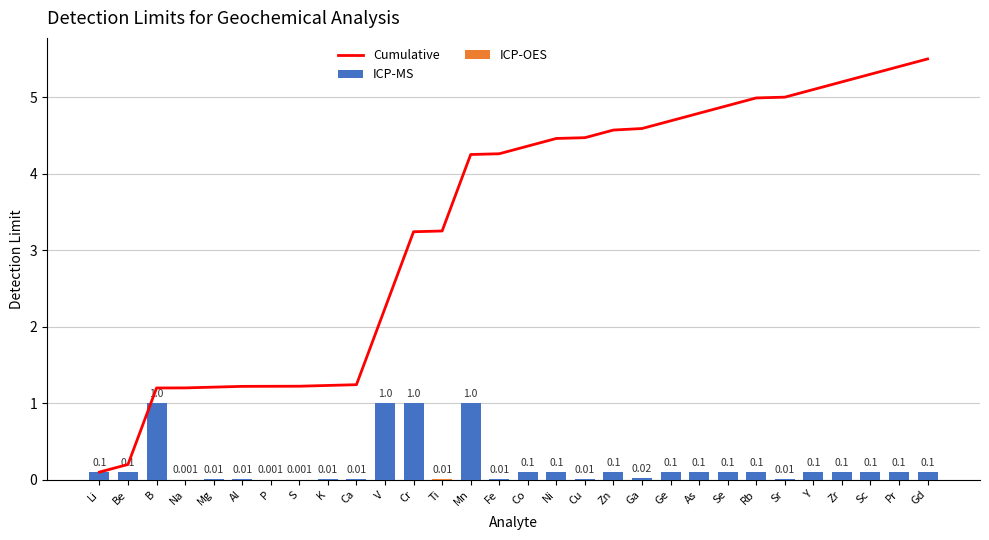

At which label is the value closest to 0?

P